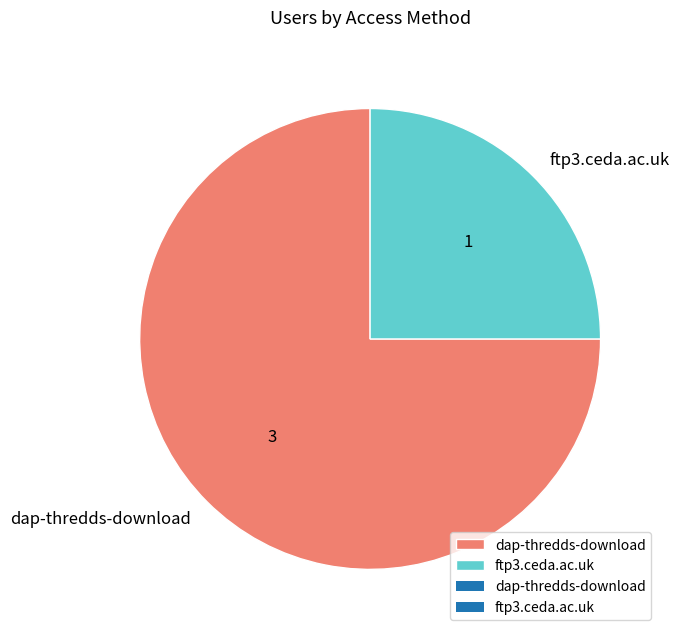

Do dap-thredds-download and ftp3.ceda.ac.uk together represent more than half of the pie?

Yes